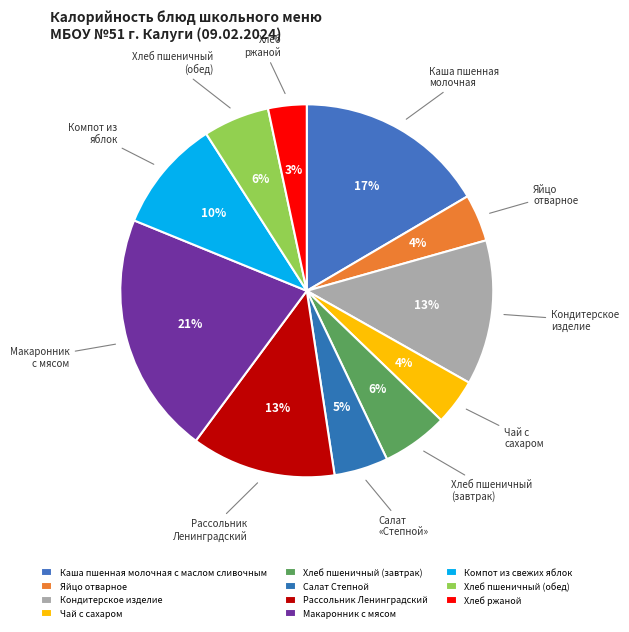

Is it true that Хлеб ржаной is 1% of the pie?

False